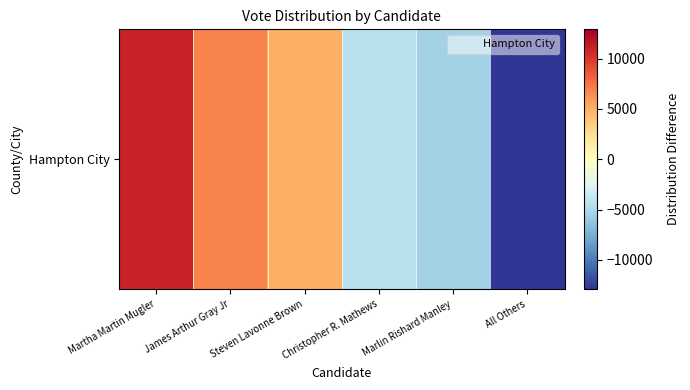

What is the maximum value shown in the chart?

11058.3